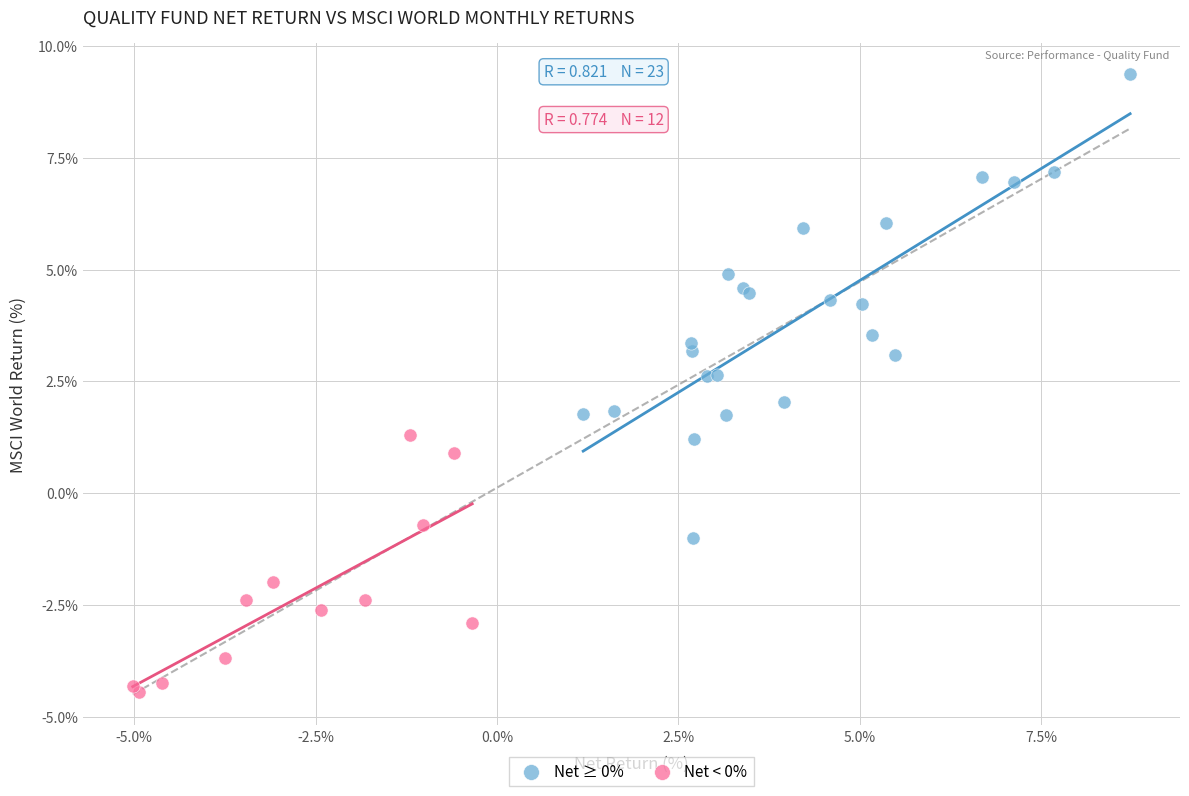

Which series has the widest spread of Y values?

Net ≥ 0%